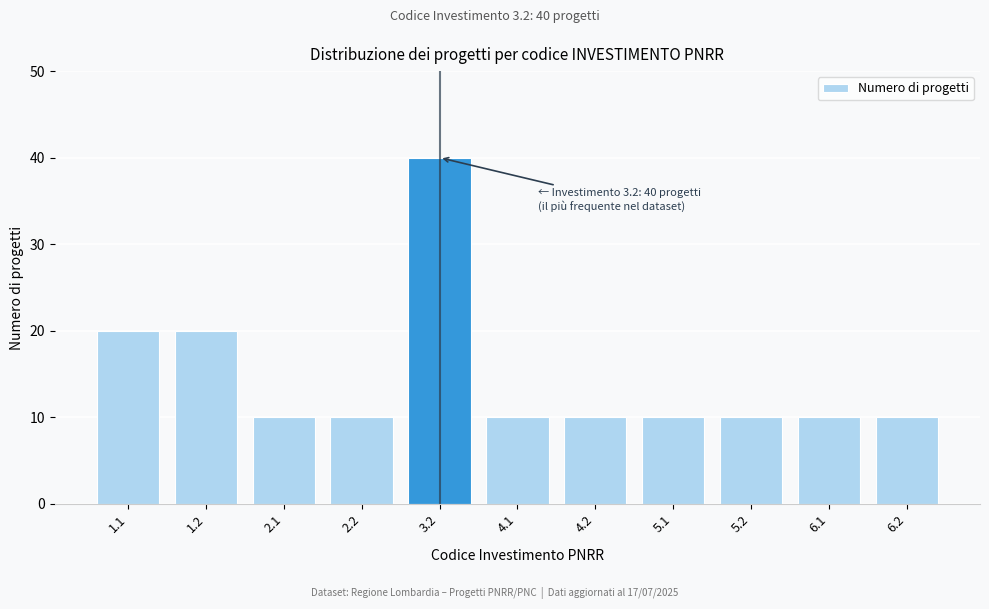

Reading right to left, extract all data points from this chart.

6.2=10	6.1=10	5.2=10	5.1=10	4.2=10	4.1=10	3.2=40	2.2=10	2.1=10	1.2=20	1.1=20